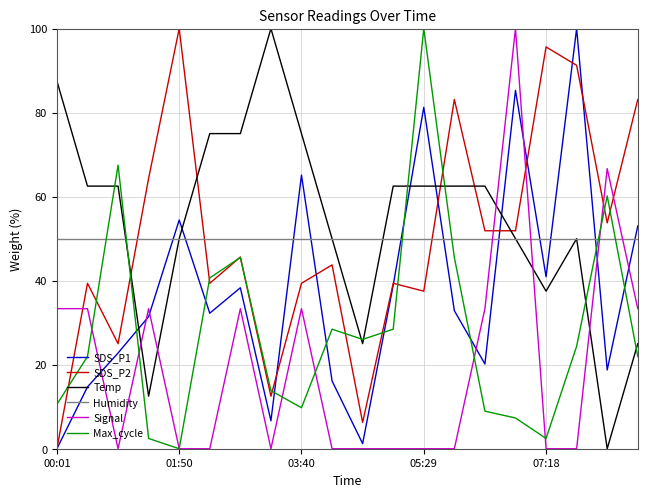

How many interior local valleys does the SDS_P1 series have?

6